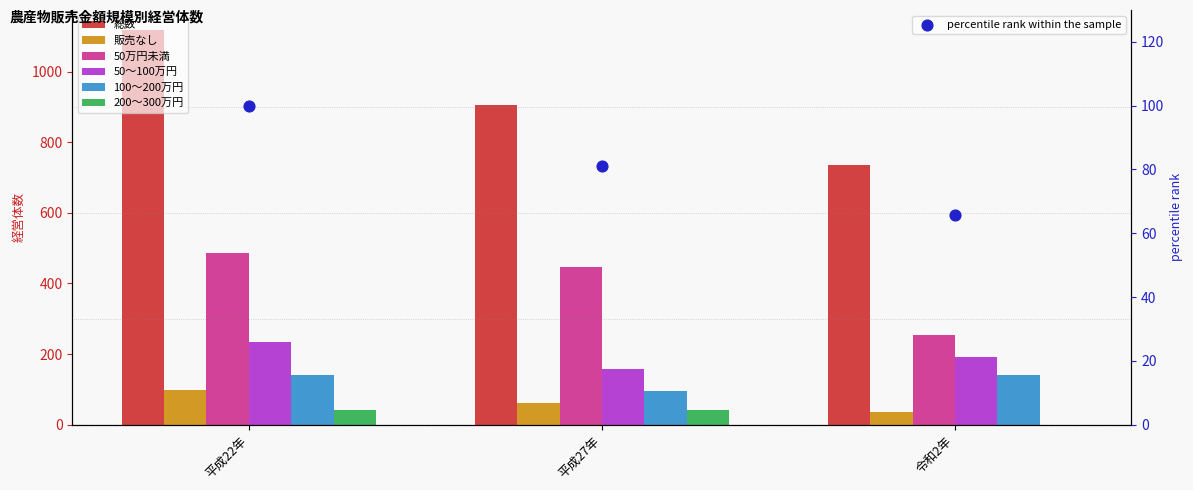

Which series has the largest total across all categories?

総数